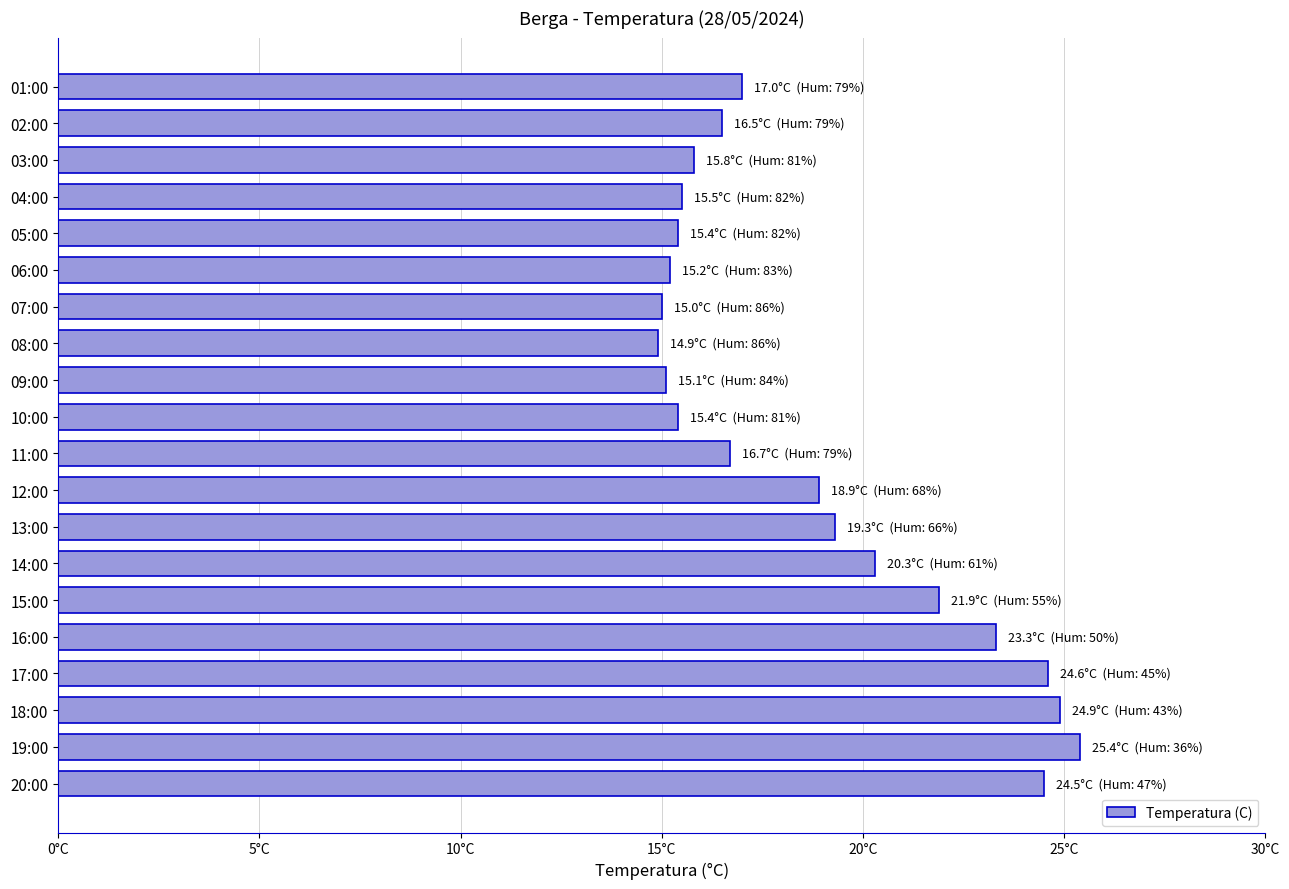

How many data points are less than 17?

10